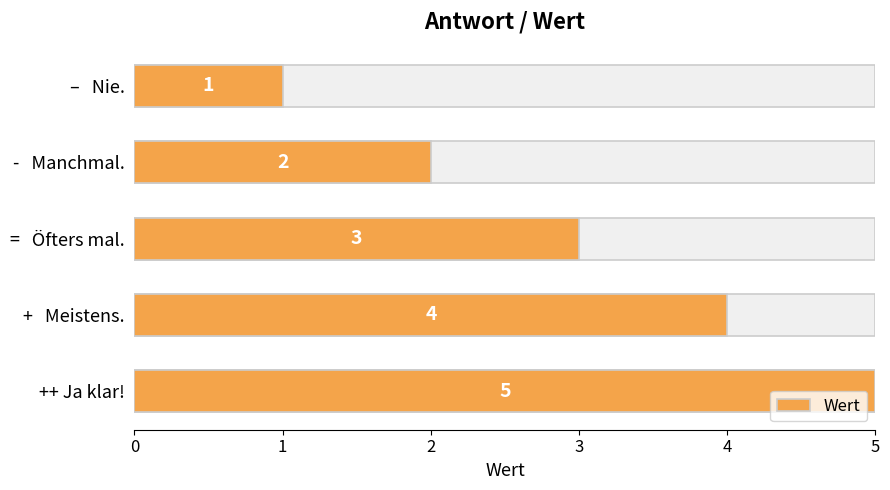

How many bars are there in total?

5